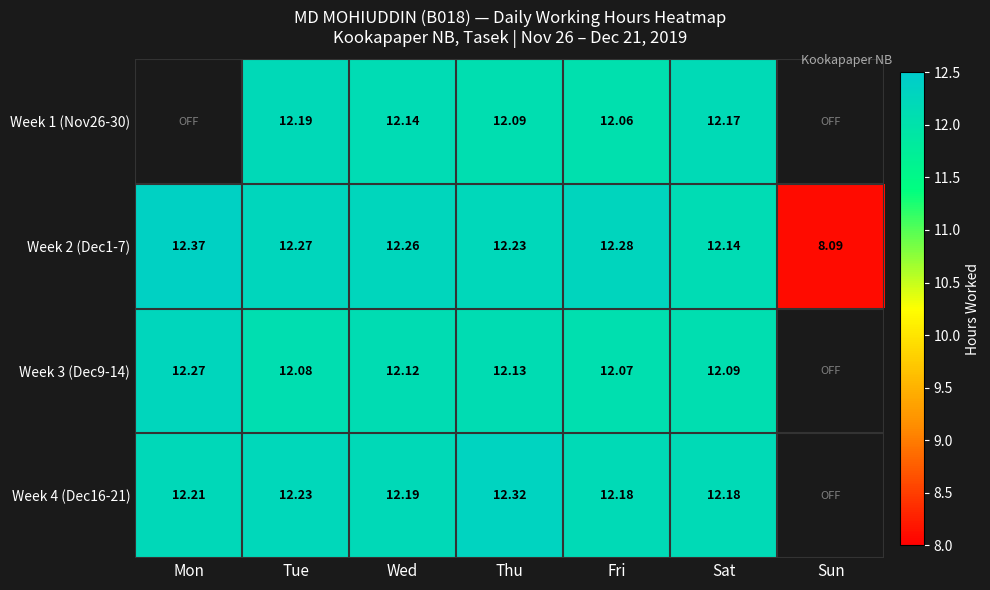

Which category has the lowest value across all series?

Sun